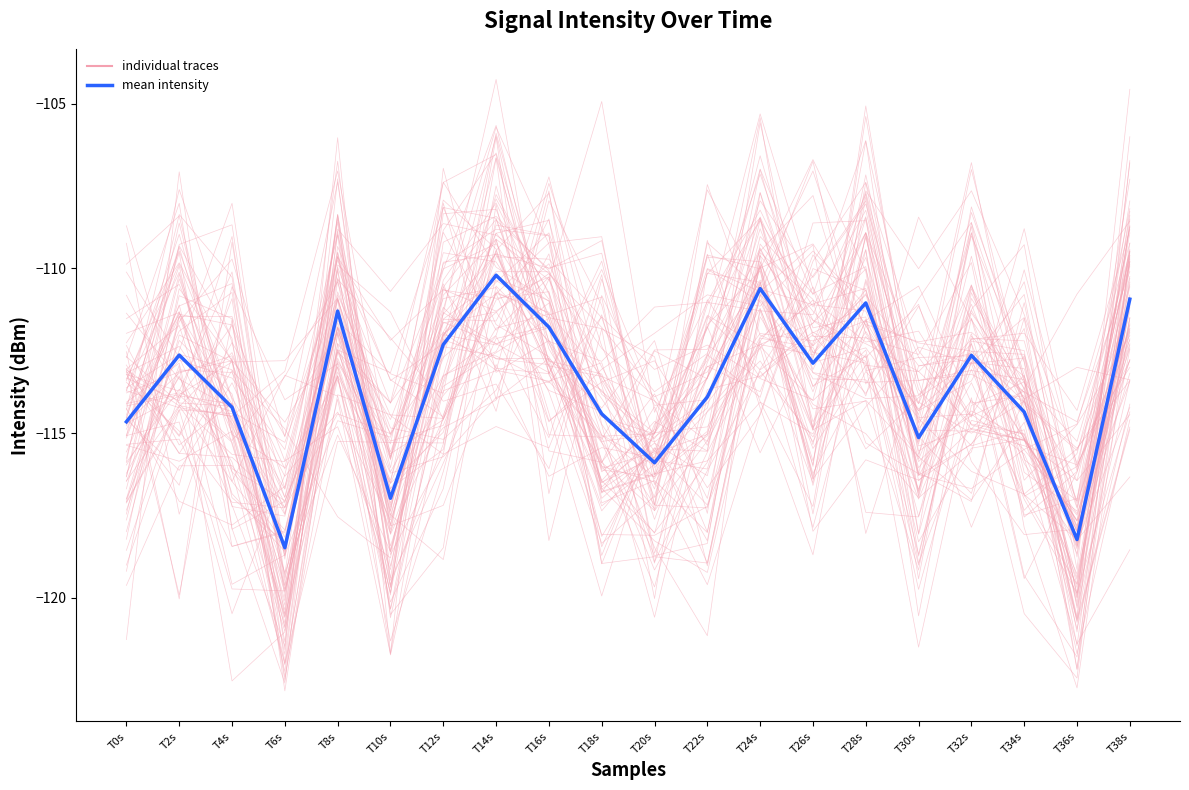

At which category is the sum across all series the highest?

T14s